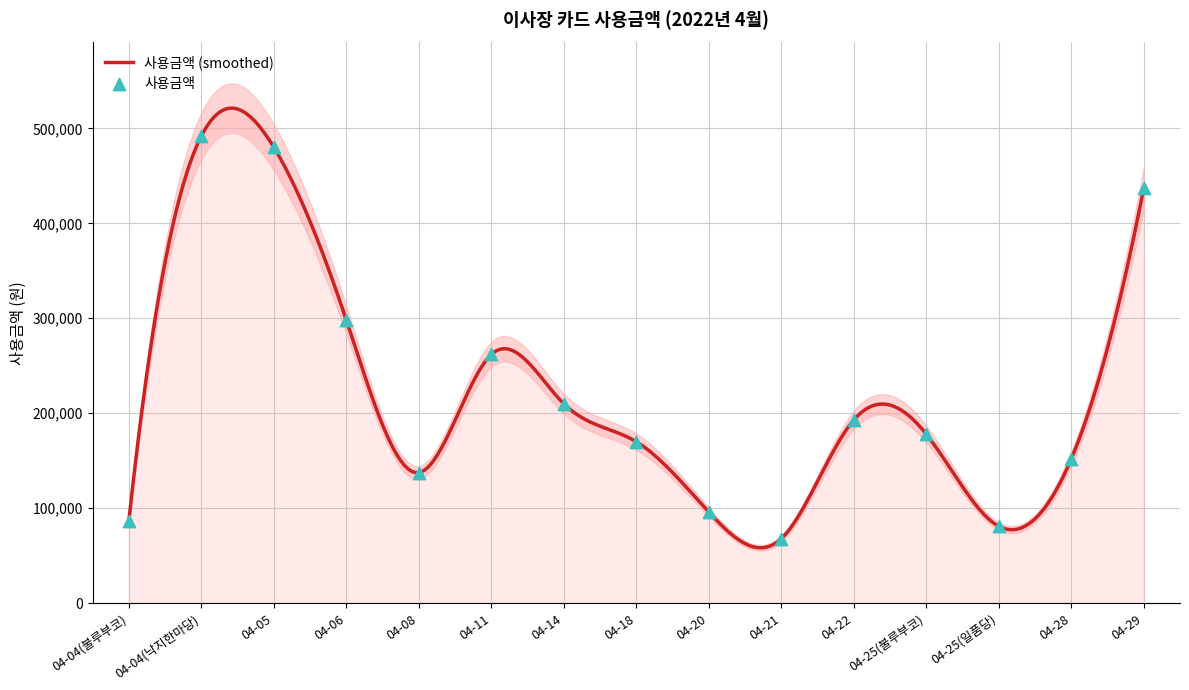

Approximately how many times larger is the value at 04-04(낙지한마당) compared to 04-06?

1.7